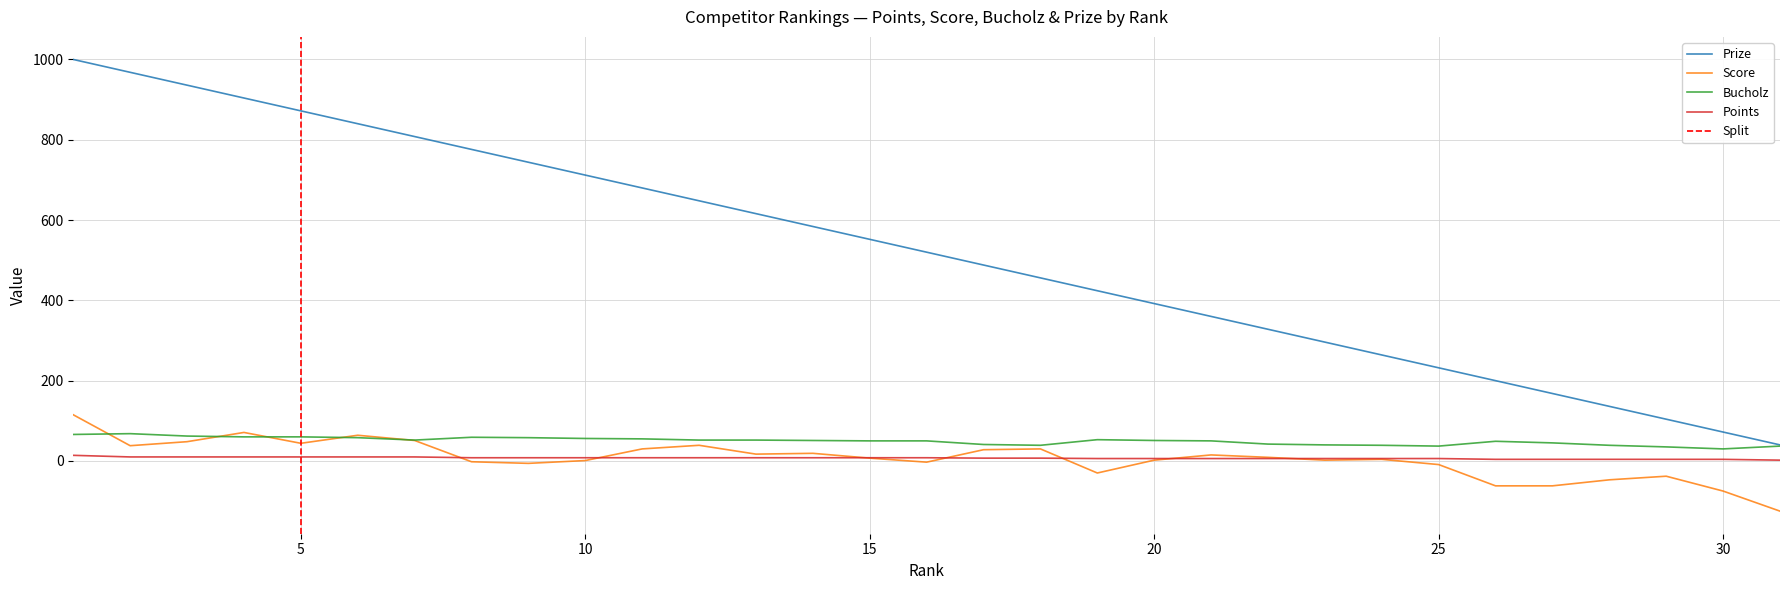

Which series ends up on top after the final intersection of Score and Points?

Points